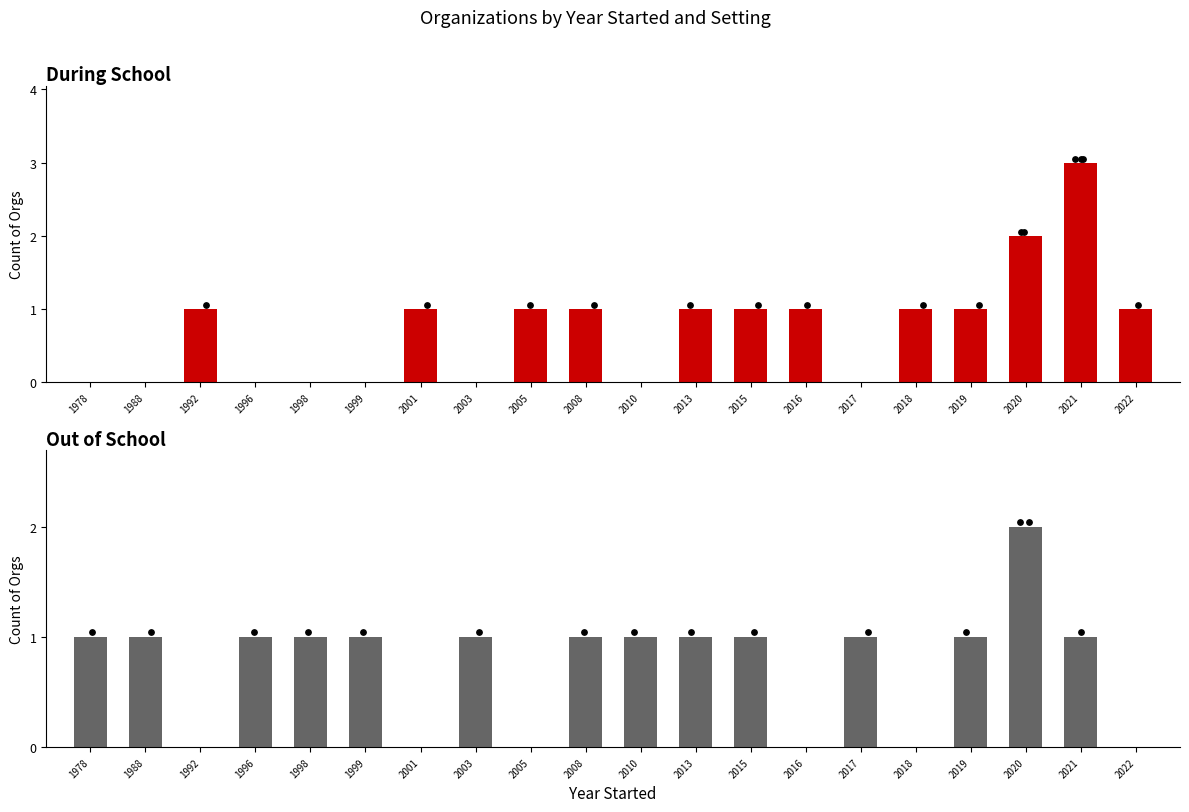

Which series has the largest Y range (max minus min)?

During School